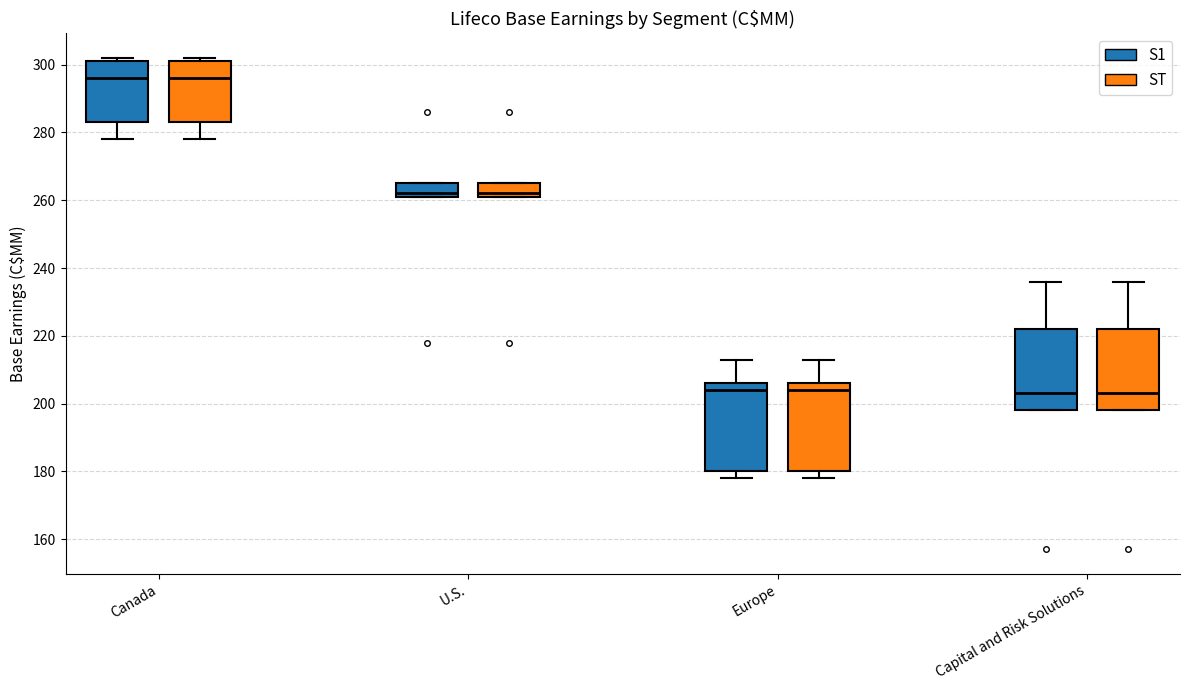

Reading left to right, transcribe this box plot: for each box, give where its median line is, the range the box spans, and where its two whiskers end, as read against the y-axis. The values are not printed on the chart, so give them approximately, as read against the axis.

Canada (S1): median 296, box 284 to 302, whiskers 278 to 302 (just above the box's upper edge)
Canada (ST): median 296, box 284 to 302, whiskers 278 to 302 (just above the box's upper edge)
U.S. (S1): median 262 (just above the box's lower edge), box 262 to 266, whiskers 262 to 266
U.S. (ST): median 262 (just above the box's lower edge), box 262 to 266, whiskers 262 to 266
Europe (S1): median 204, box 180 to 206, whiskers 178 to 214
Europe (ST): median 204, box 180 to 206, whiskers 178 to 214
Capital and Risk Solutions (S1): median 204, box 198 to 222, whiskers 198 to 236
Capital and Risk Solutions (ST): median 204, box 198 to 222, whiskers 198 to 236